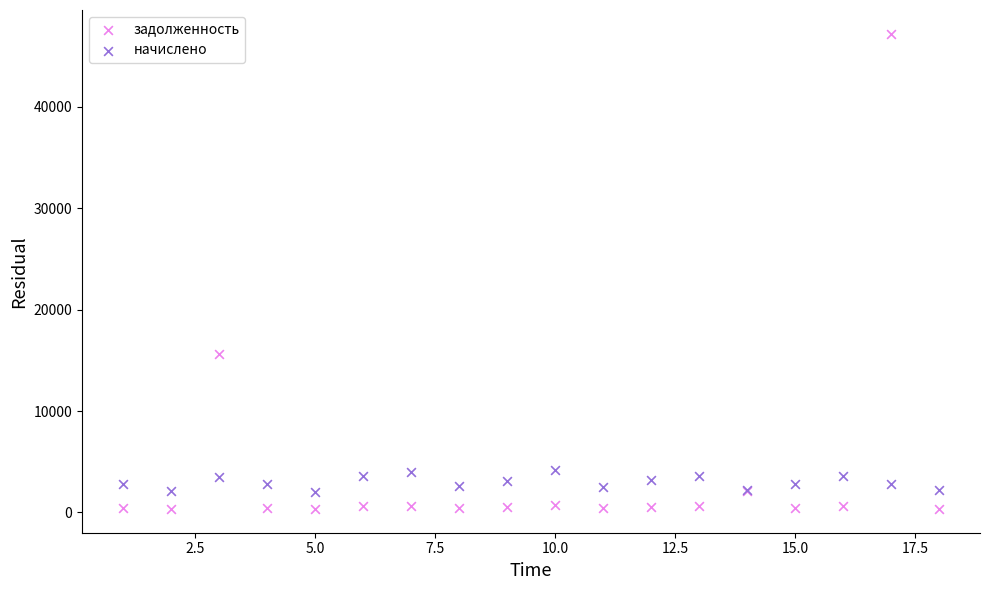

Which series has the widest spread of Y values?

задолженность